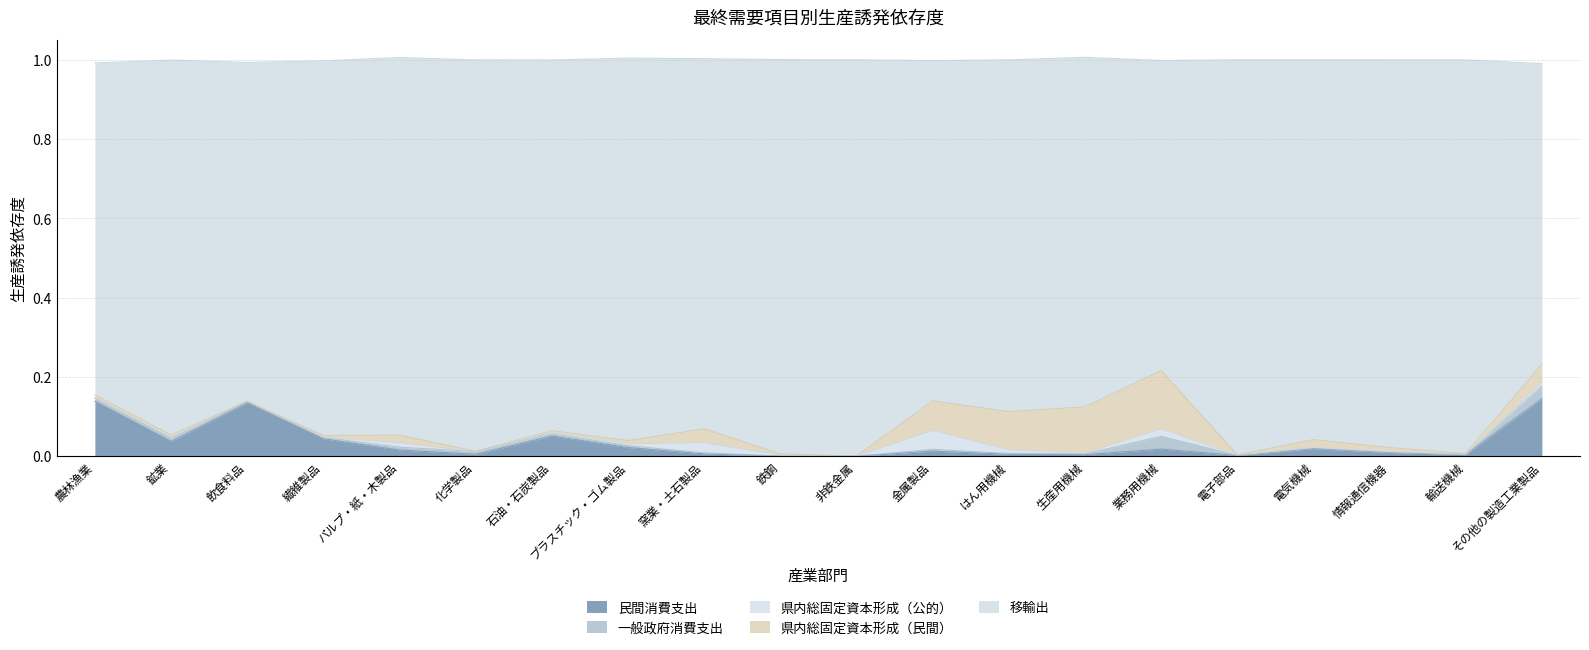

The 移輸出 series shows 1.0 at プラスチック・ゴム製品. True or false?

True